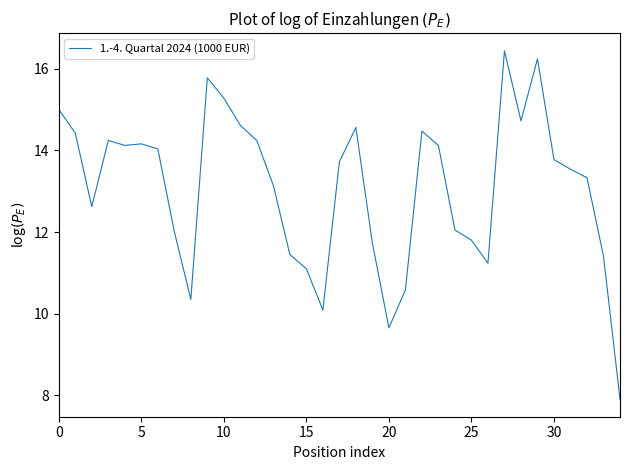

What is the difference between the maximum and minimum values?

8.5